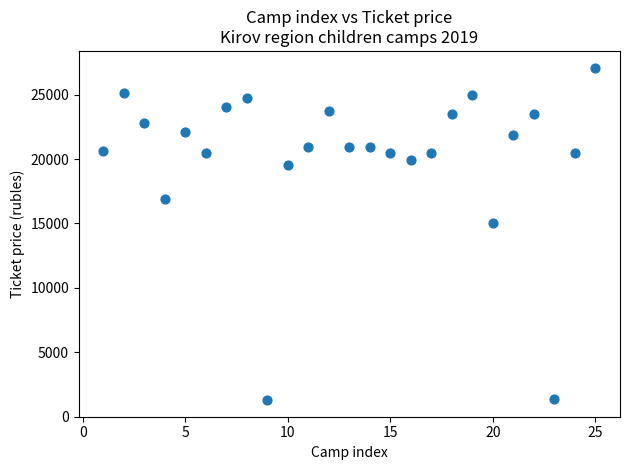

What is the range of Y values (max minus min)?

25816